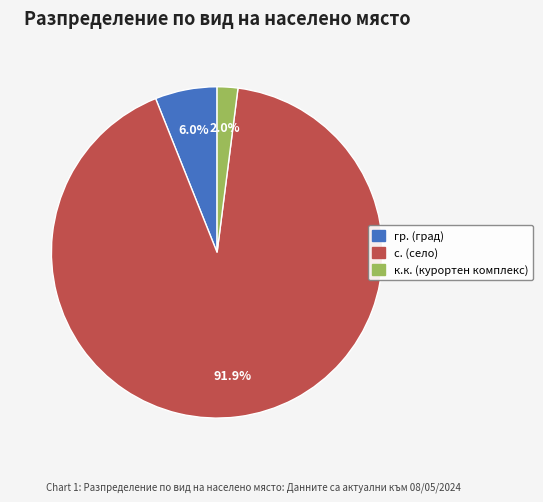

To the nearest percent, what is the average slice percentage?

33%